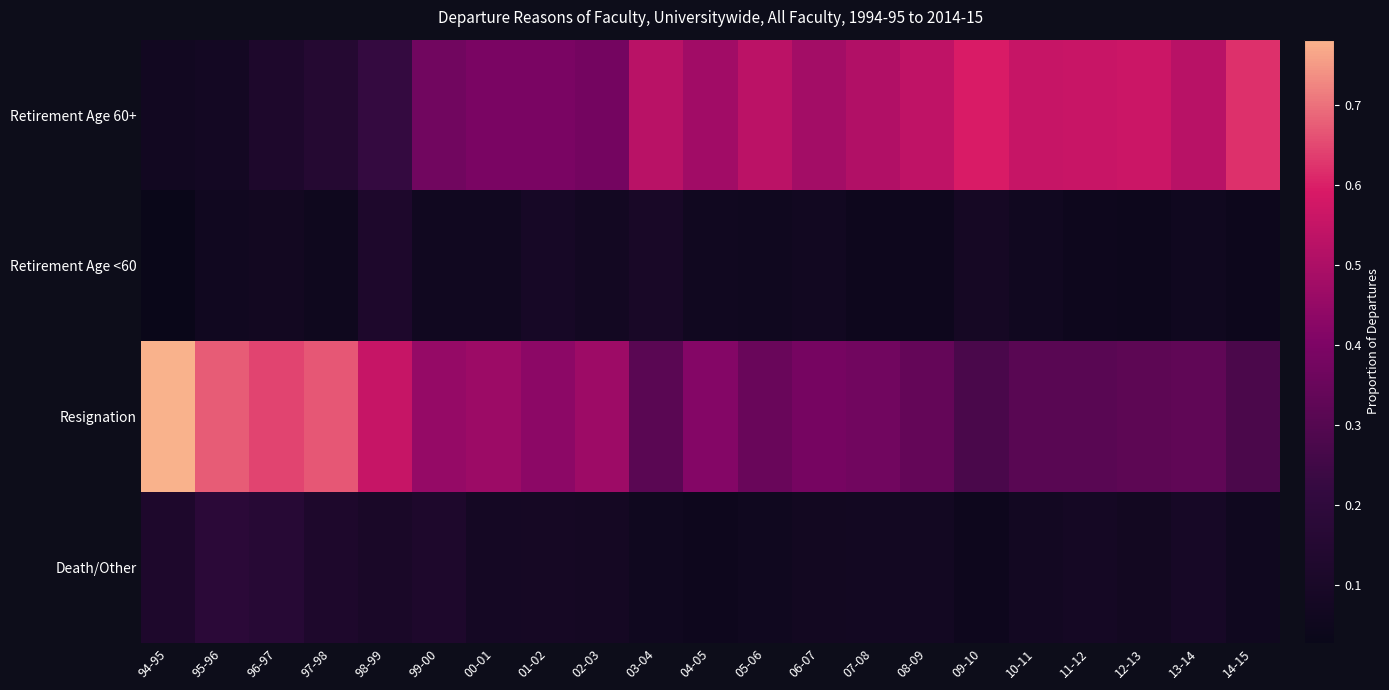

At how many categories does at least one series exceed 0?

21